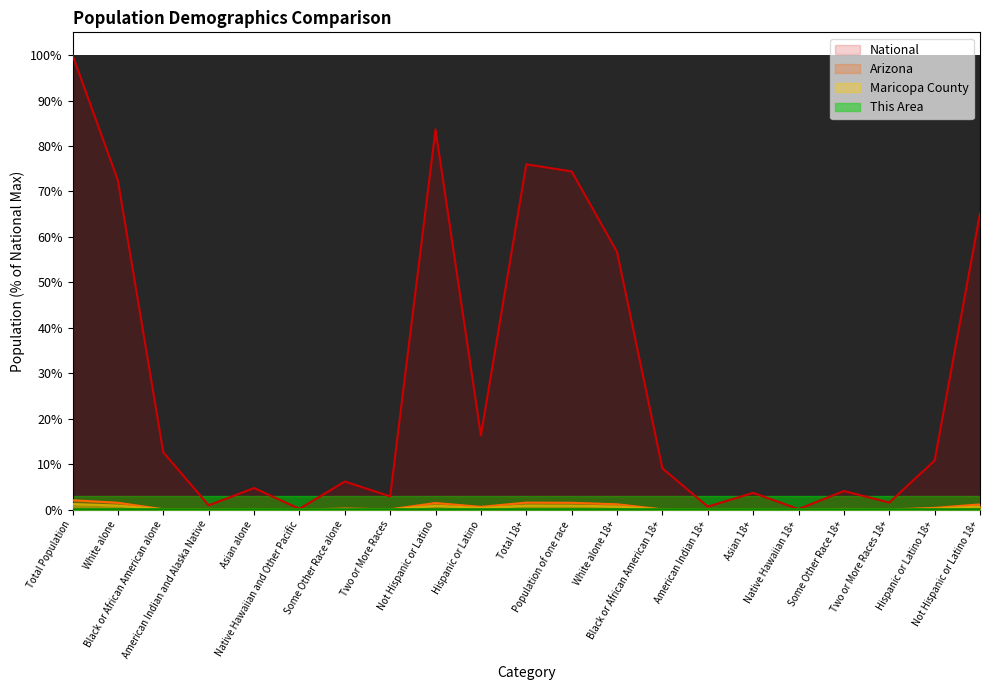

Which category has the lowest value across all series?

Native Hawaiian 18+